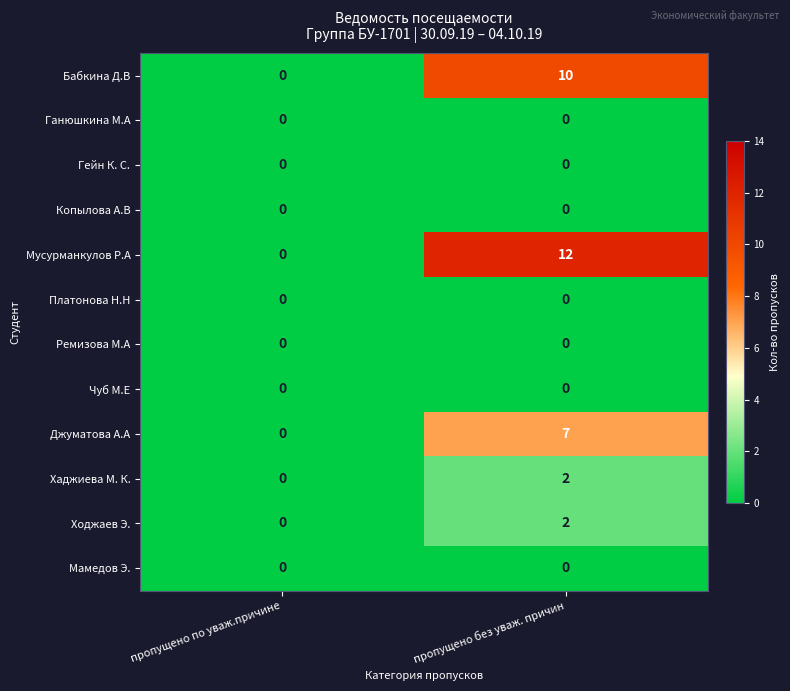

Reading right to left, list all the values displayed in this chart.

Бабкина Д.В: пропущено без уваж. причин=10	пропущено по уваж.причине=0
Ганюшкина М.А: пропущено без уваж. причин=0	пропущено по уваж.причине=0
Гейн К. С.: пропущено без уваж. причин=0	пропущено по уваж.причине=0
Копылова А.В: пропущено без уваж. причин=0	пропущено по уваж.причине=0
Мусурманкулов Р.А: пропущено без уваж. причин=12	пропущено по уваж.причине=0
Платонова Н.Н: пропущено без уваж. причин=0	пропущено по уваж.причине=0
Ремизова М.А: пропущено без уваж. причин=0	пропущено по уваж.причине=0
Чуб М.Е: пропущено без уваж. причин=0	пропущено по уваж.причине=0
Джуматова А.А: пропущено без уваж. причин=7	пропущено по уваж.причине=0
Хаджиева М. К.: пропущено без уваж. причин=2	пропущено по уваж.причине=0
Ходжаев Э.: пропущено без уваж. причин=2	пропущено по уваж.причине=0
Мамедов Э.: пропущено без уваж. причин=0	пропущено по уваж.причине=0